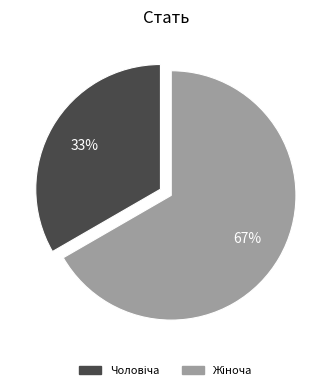

Is there a majority slice in this chart?

Yes